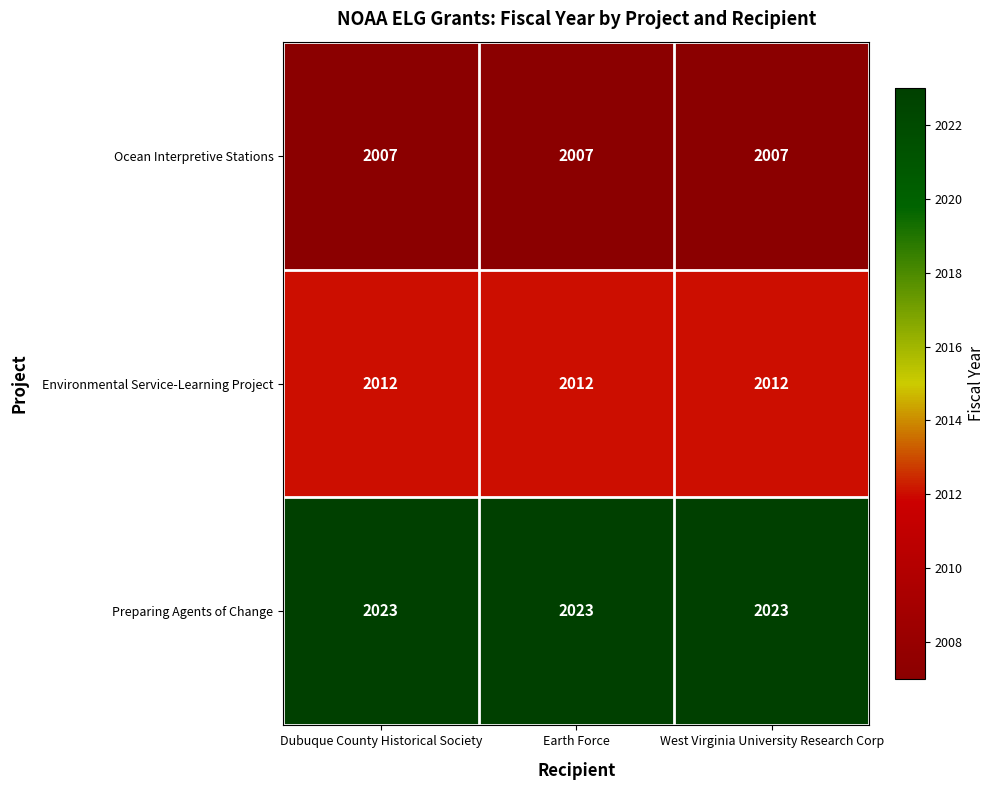

What is the maximum value shown in the chart?

2023